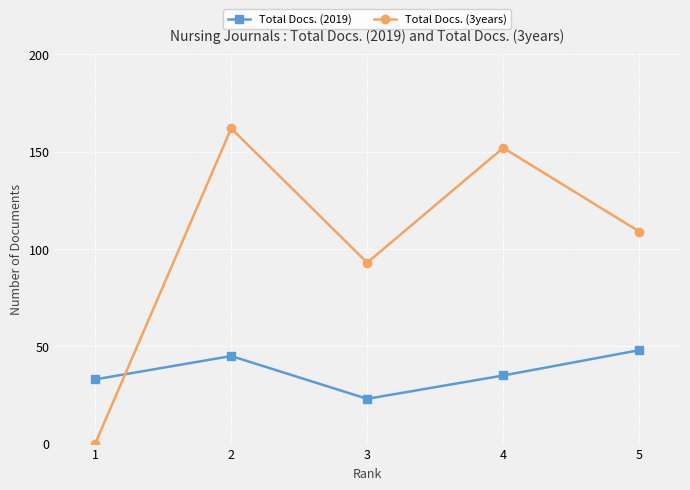

Read the Total Docs. (3years) value at 2, to the nearest 10.

160